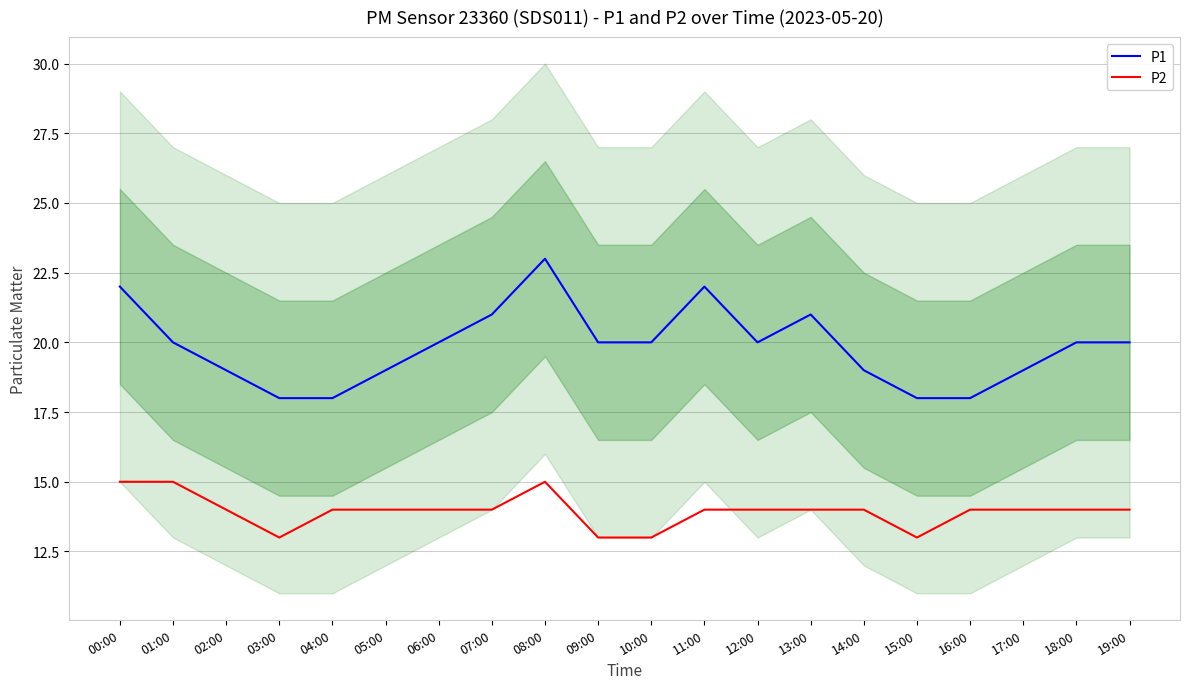

What is the approximate value of P1 at 00:00?

22